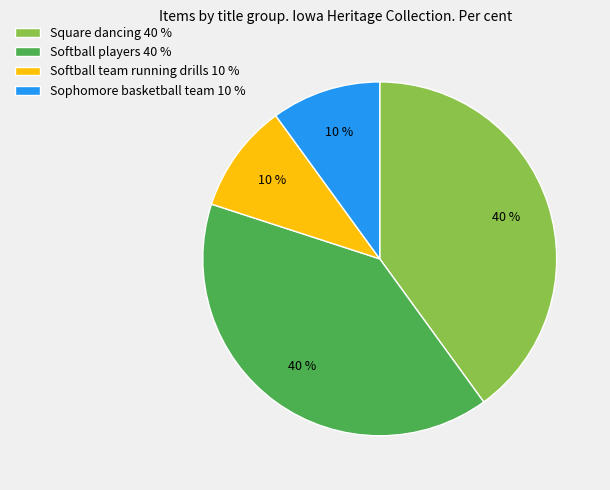

What percentage is the Softball team running drills 10 % slice, to the nearest percent?

10%